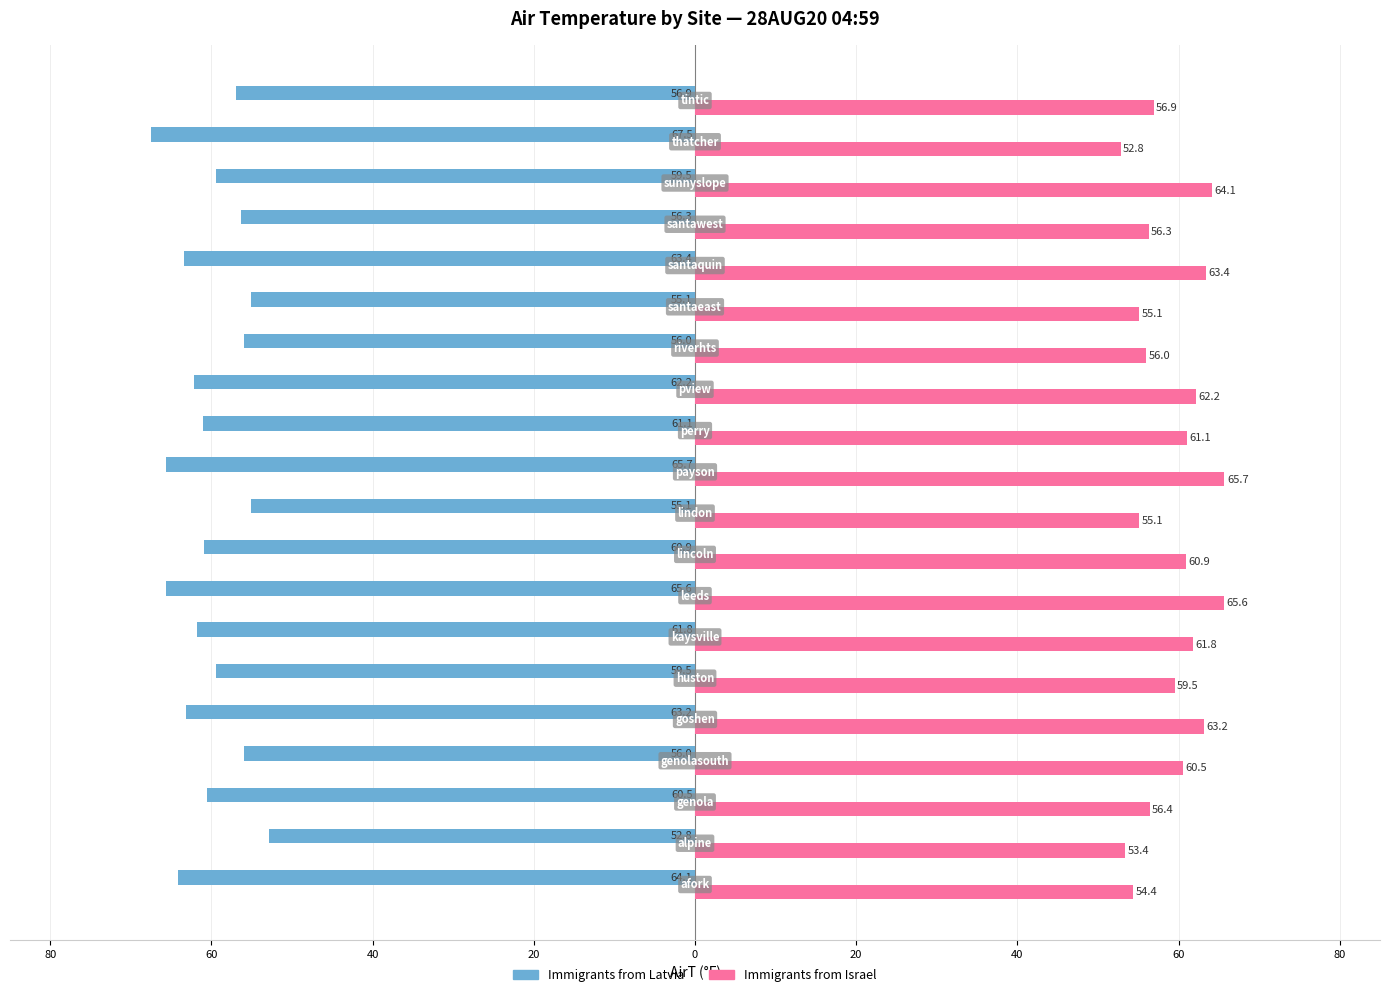

What are all the series names shown in the legend?

Immigrants from Latvia, Immigrants from Israel